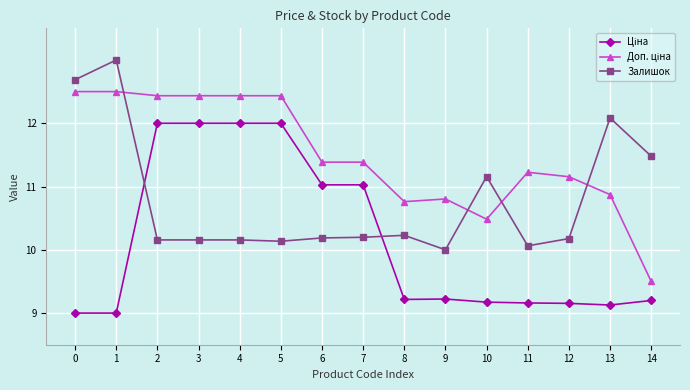

What is the total value across all series at 4?

34.6